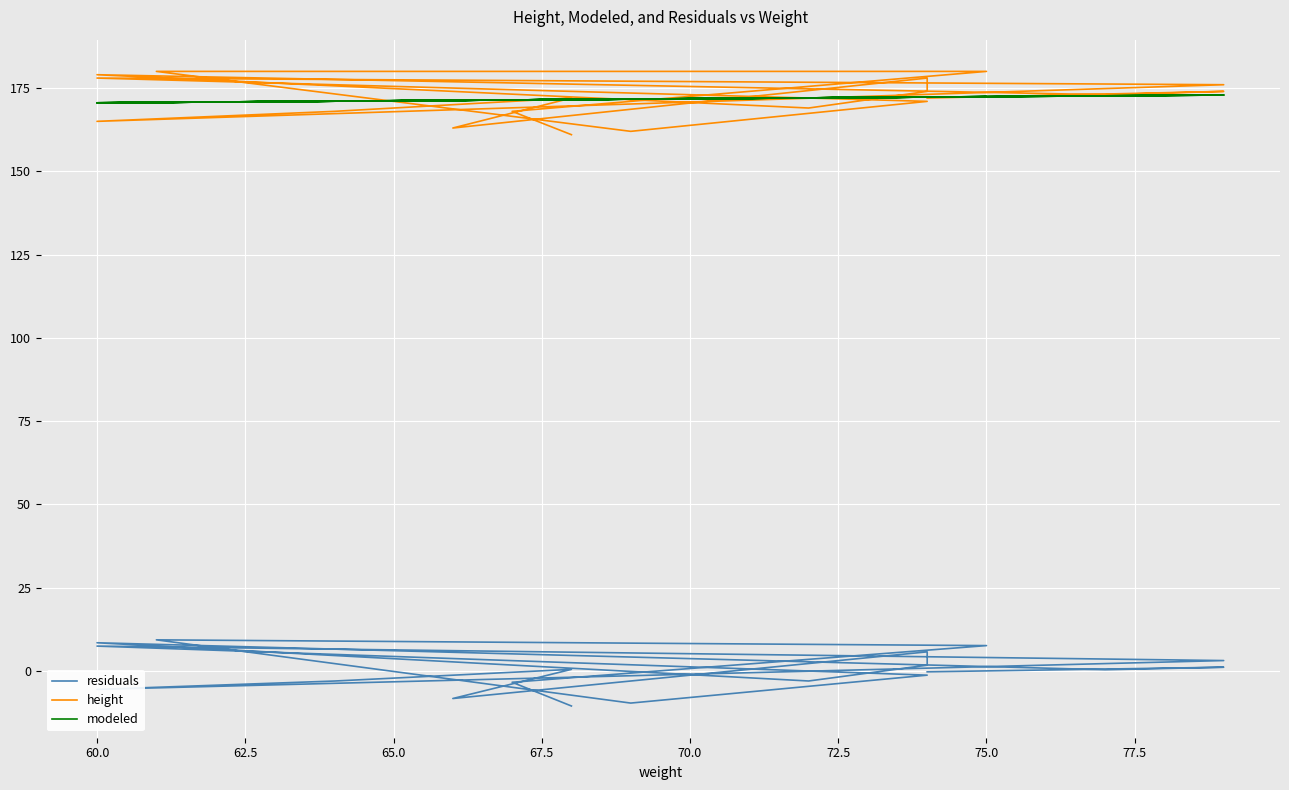

Is it true that height equals 174.0 at 70.0?

True